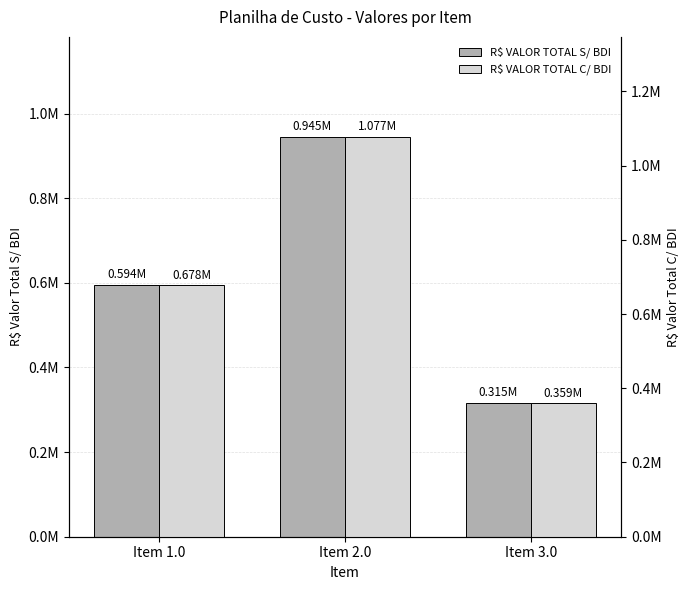

True or false: R$ VALOR TOTAL S/ BDI has a value of 594355.2 at Item 1.0.

True